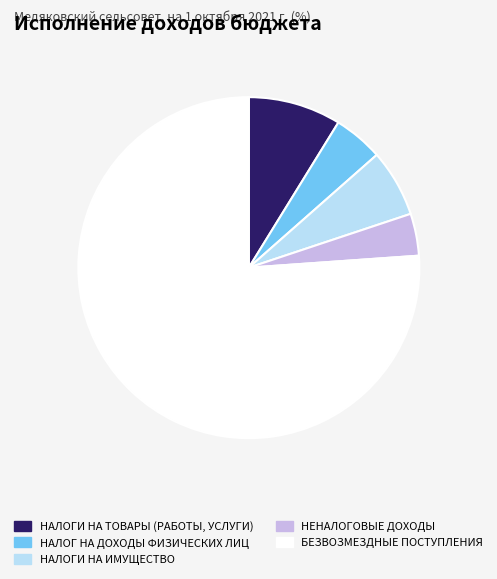

How many slices are in this pie chart?

5